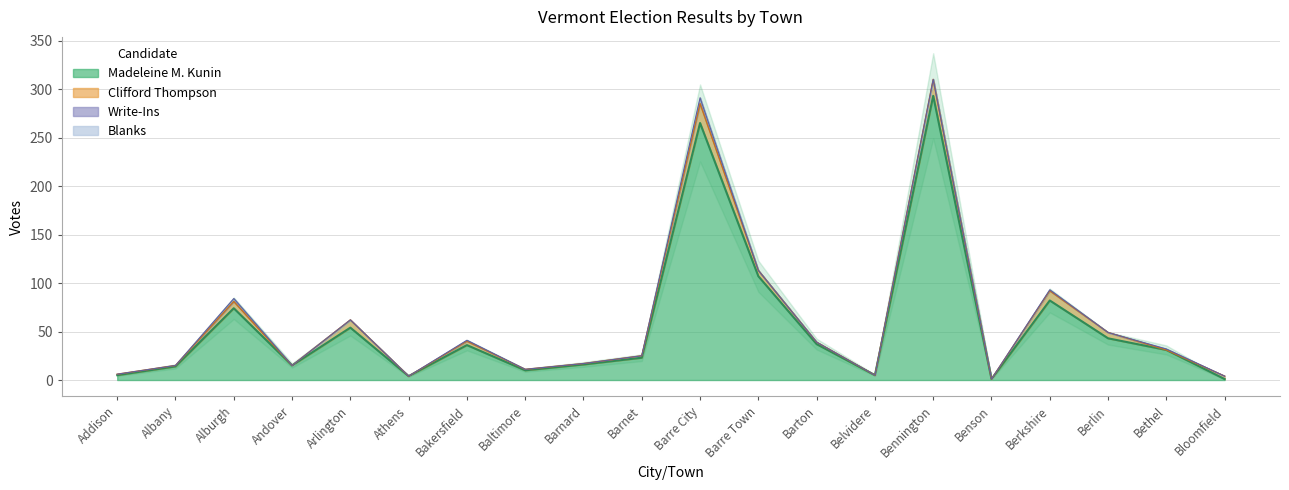

How many interior local peaks does the Write-Ins series have?

5